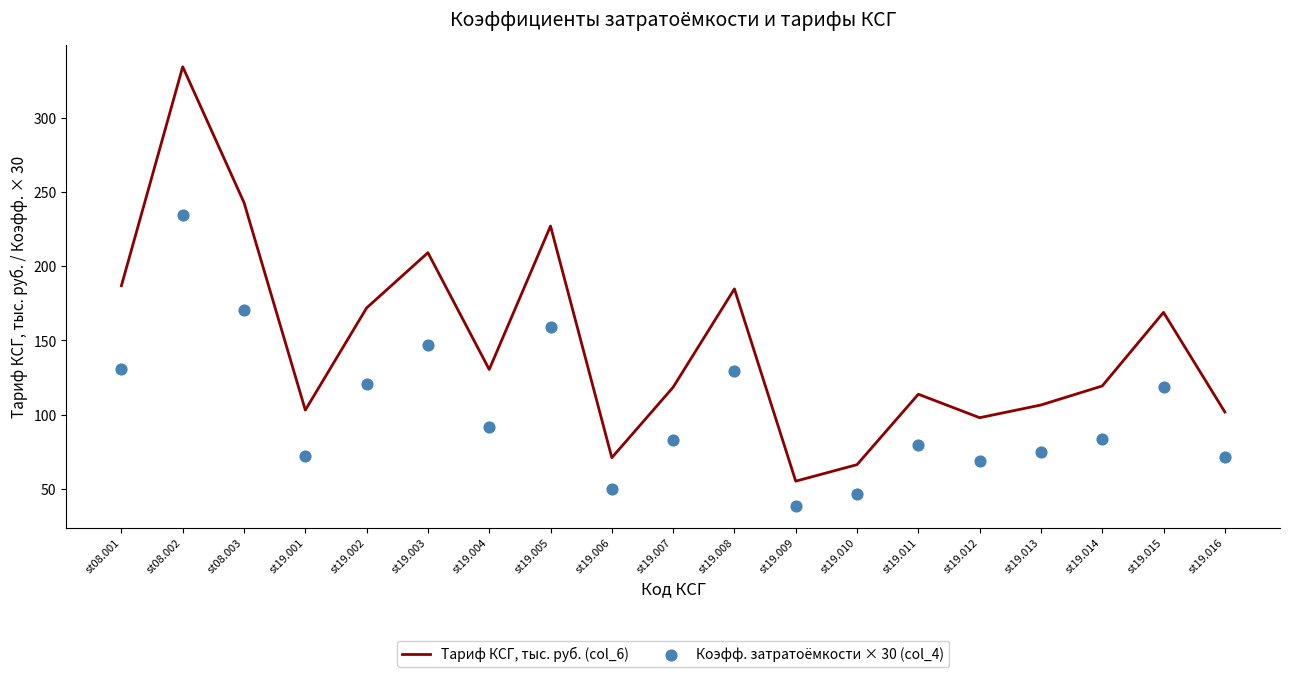

Which series reaches the minimum Y coordinate?

Коэфф. затратоёмкости × 30 (col_4)